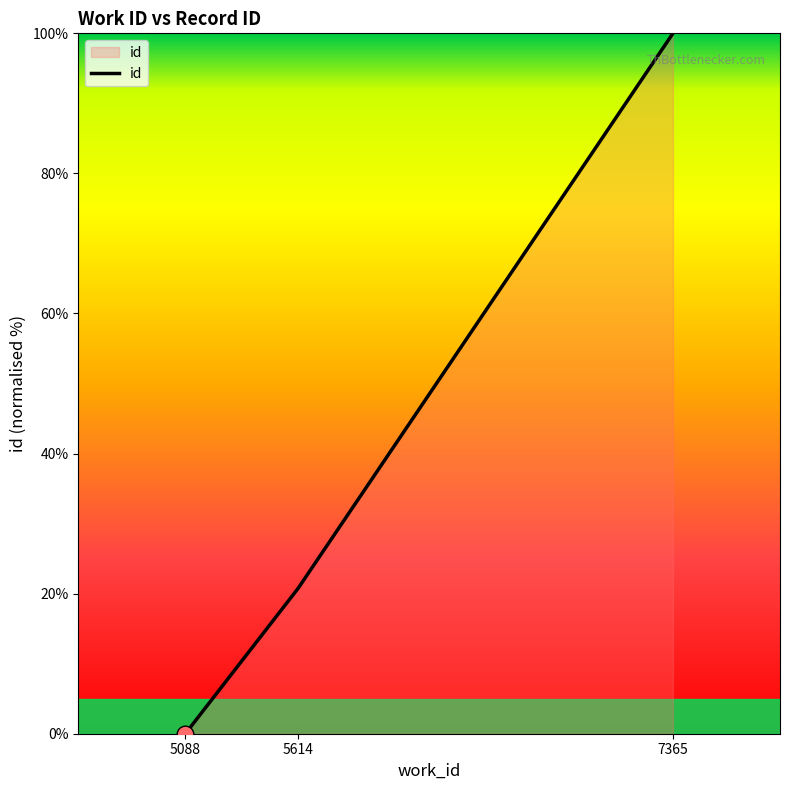

Count the number of values greater than 20.

2